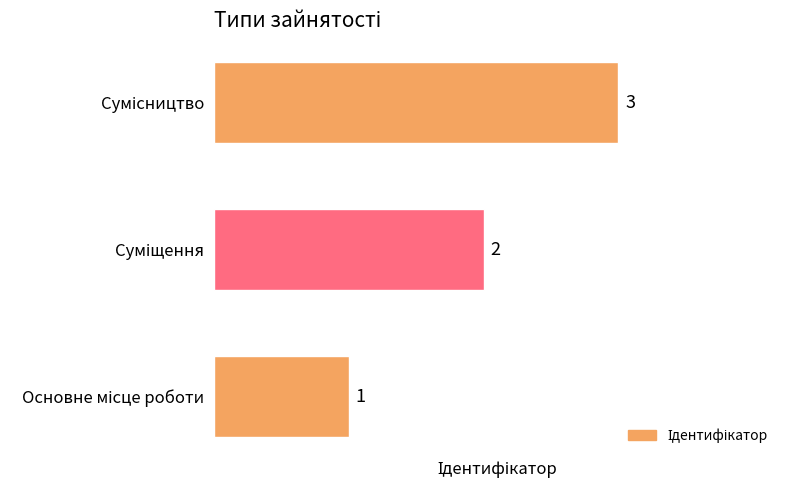

Count the values in the range 1 to 3.

3